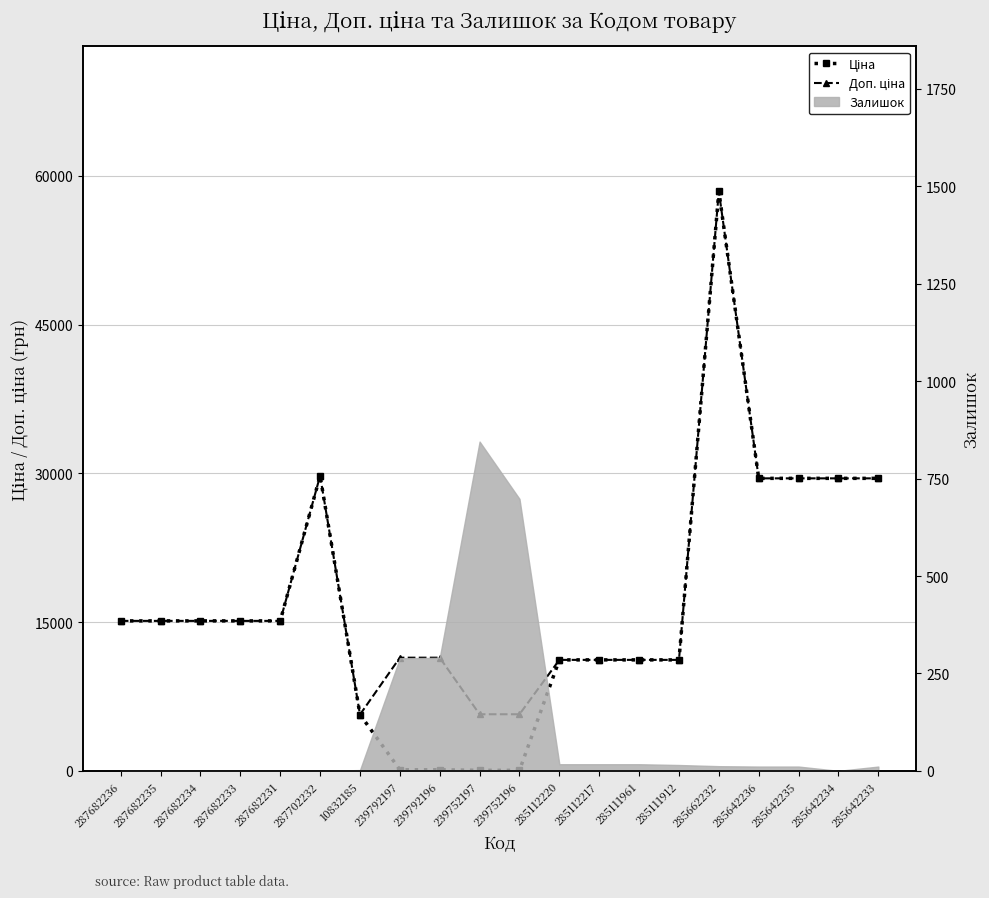

At which category is the sum across all series the highest?

285662232